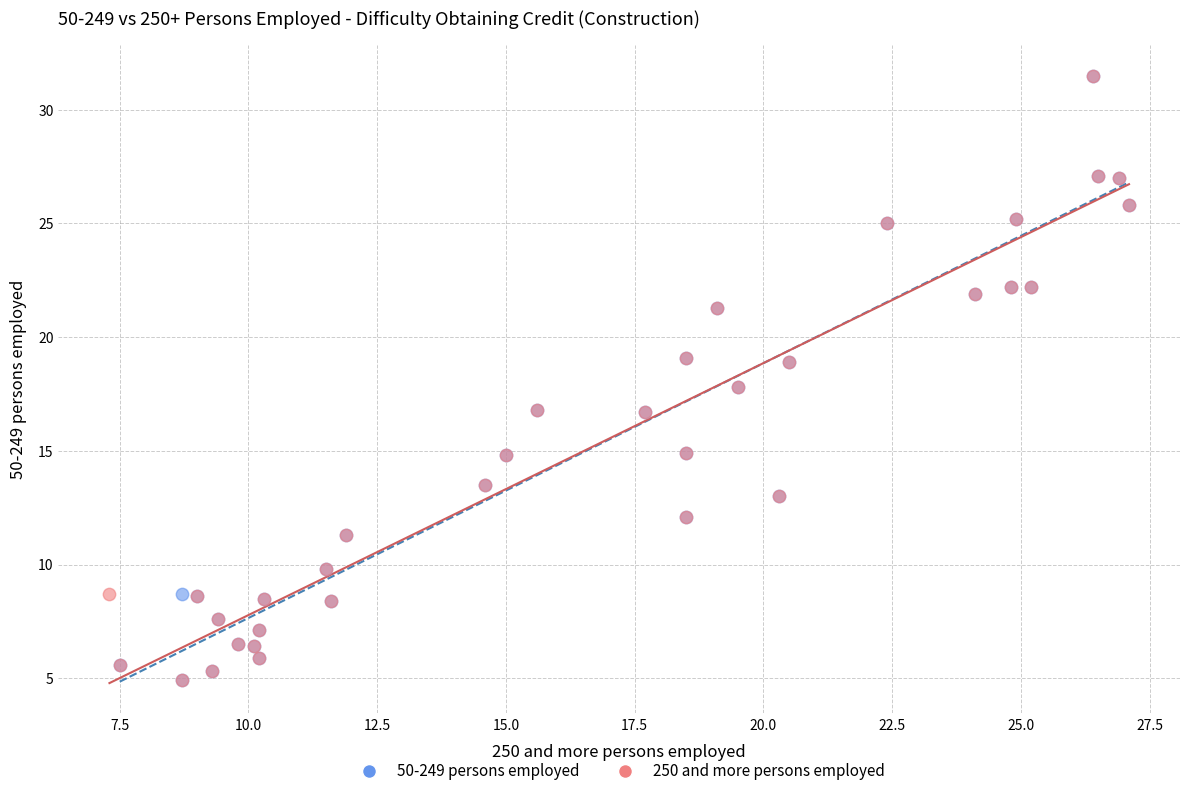

What are all the series names shown in the legend?

50-249 persons employed, 250 and more persons employed